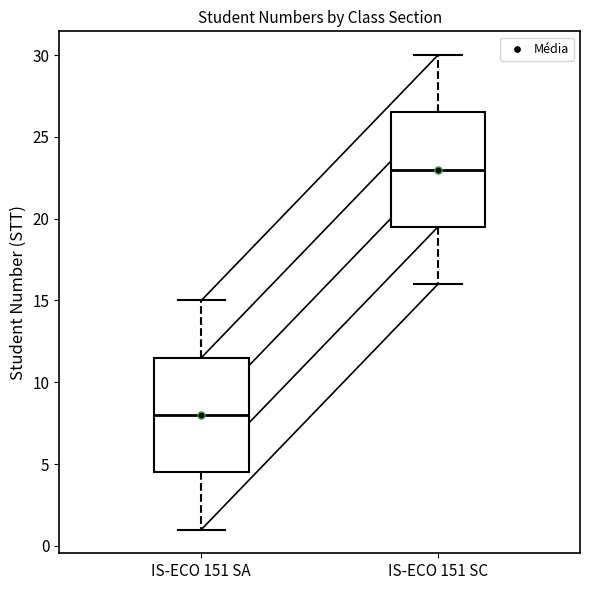

Where does the upper whisker of the box for IS-ECO 151 SA end on the y-axis? The values are not printed on the chart, so give them approximately, as read against the axis.

15.0